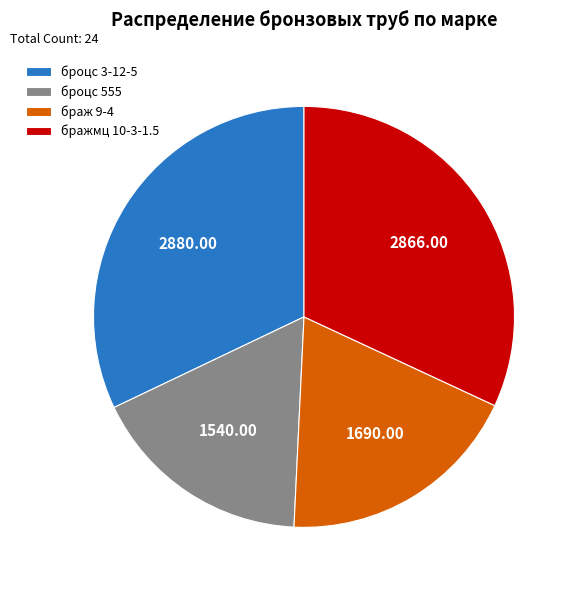

What is the ratio of the value at бражмц 10-3-1.5 to the value at броцс 3-12-5?

1.0